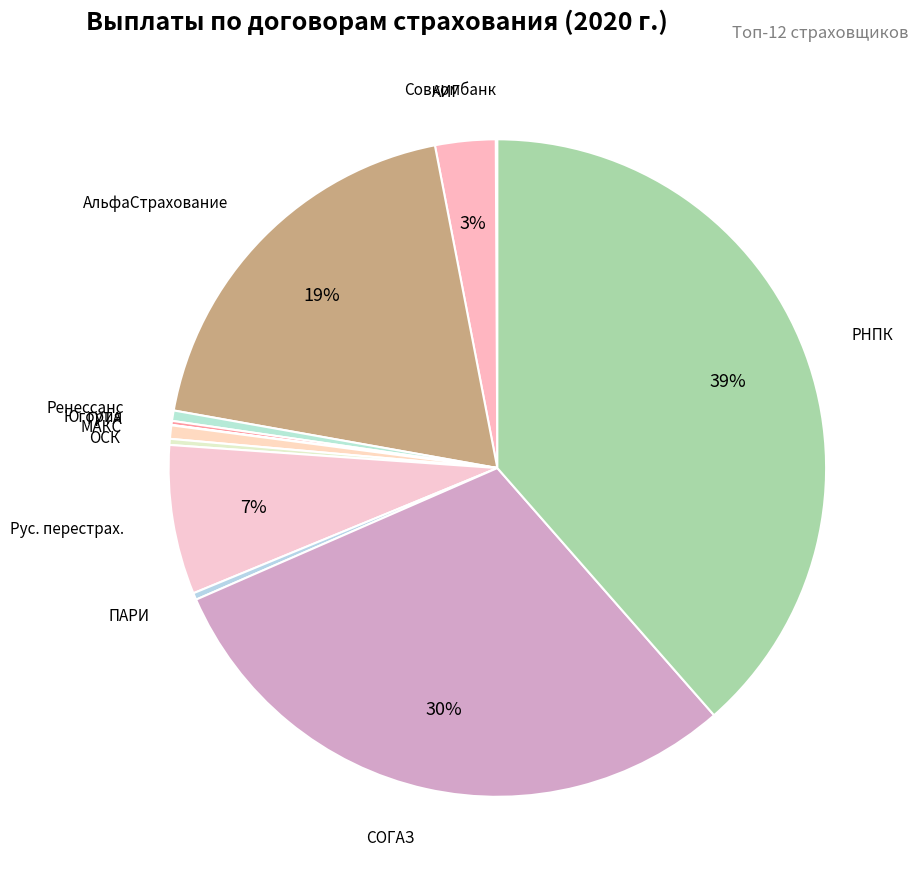

Count the number of slices in the pie.

12